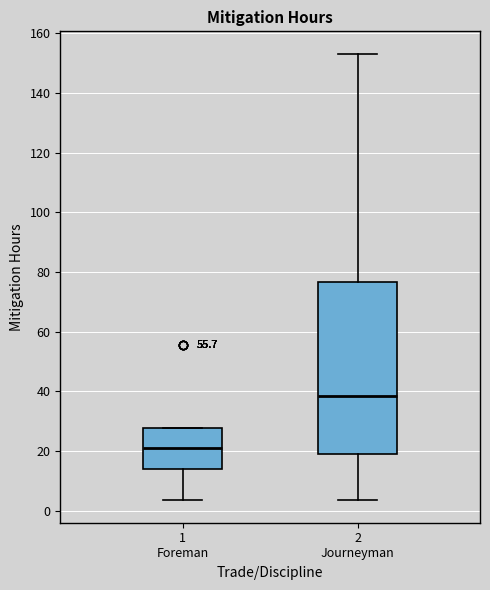

Where is the upper edge of the box for 2 Journeyman on the y-axis? The values are not printed on the chart, so give them approximately, as read against the axis.

76